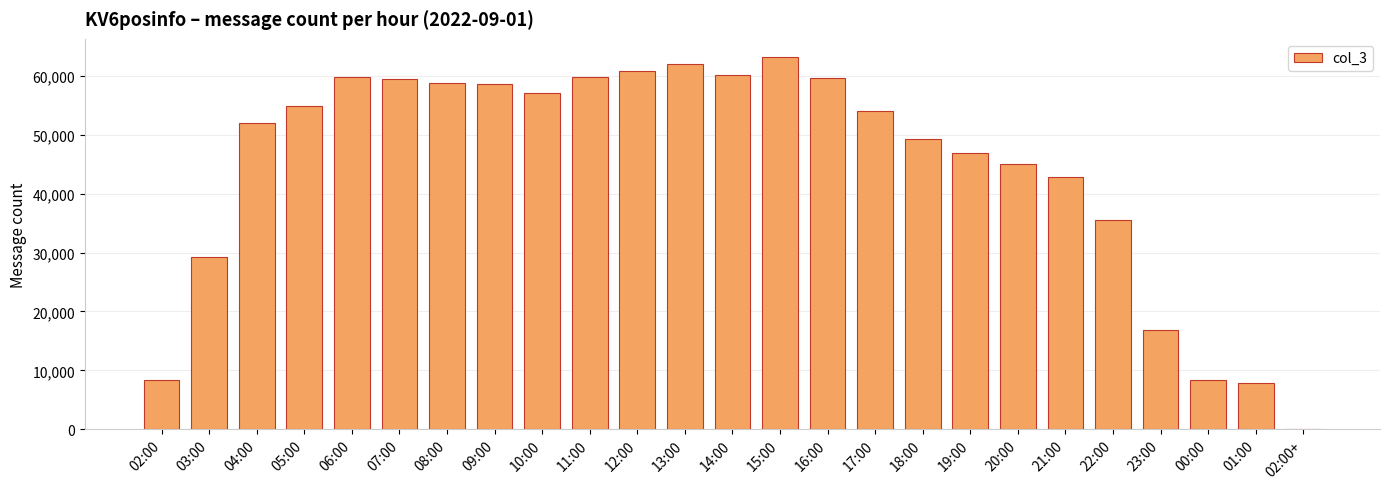

Between 04:00 and 06:00, which is larger?

06:00